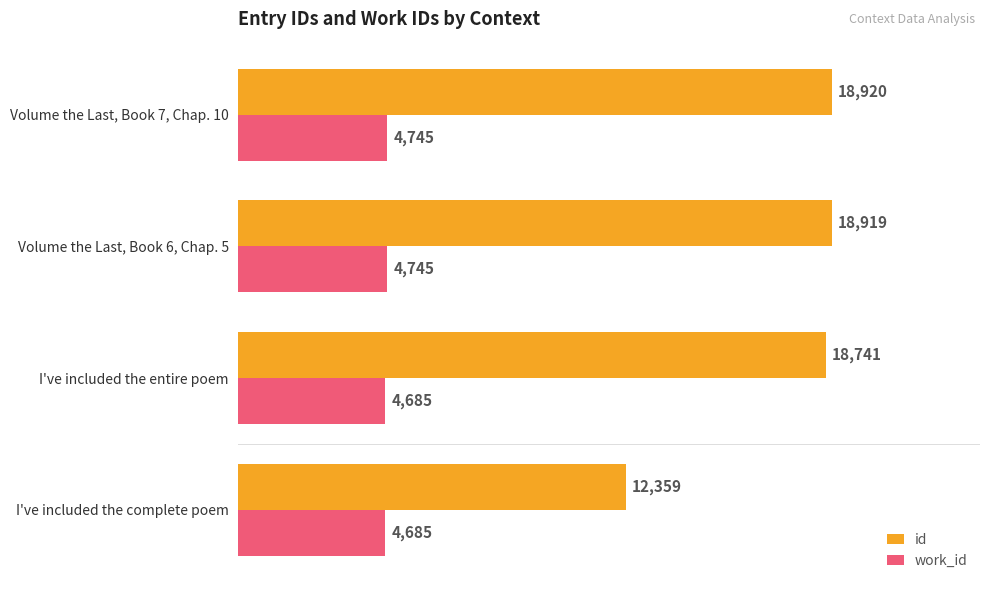

Rank the series by their average value, from lowest to highest.

work_id, id